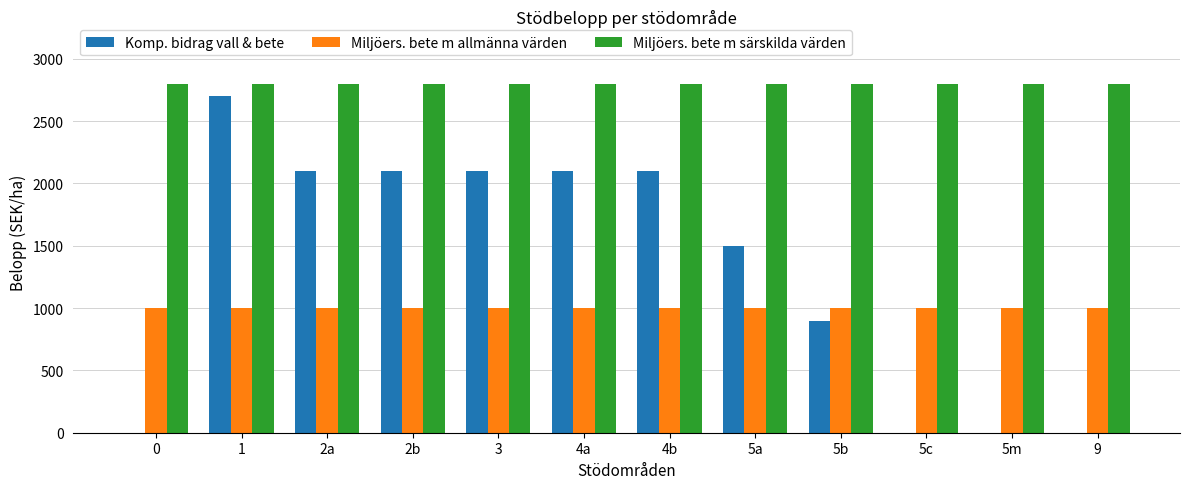

Count the number of categories in the chart.

12